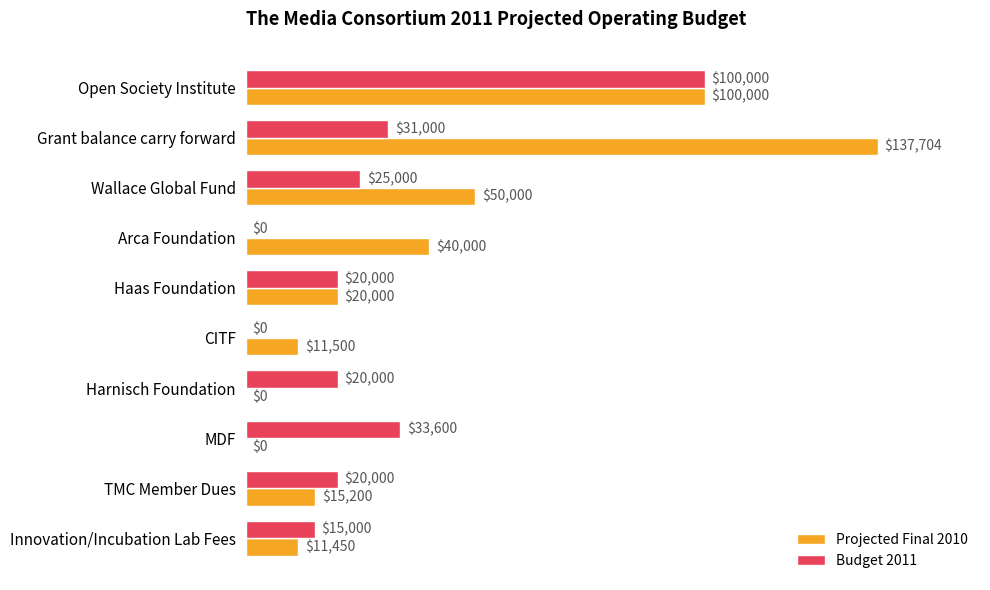

Is the value of Projected Final 2010 at Grant balance carry forward greater than the value of Budget 2011 at TMC Member Dues?

Yes